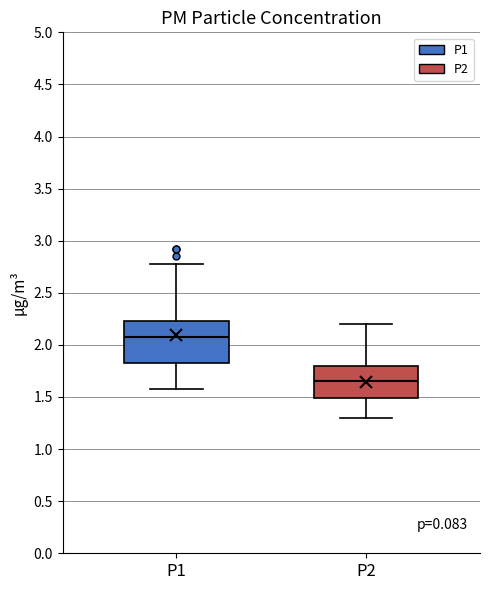

Where does the upper whisker of the box for P2 end on the y-axis? The values are not printed on the chart, so give them approximately, as read against the axis.

2.20